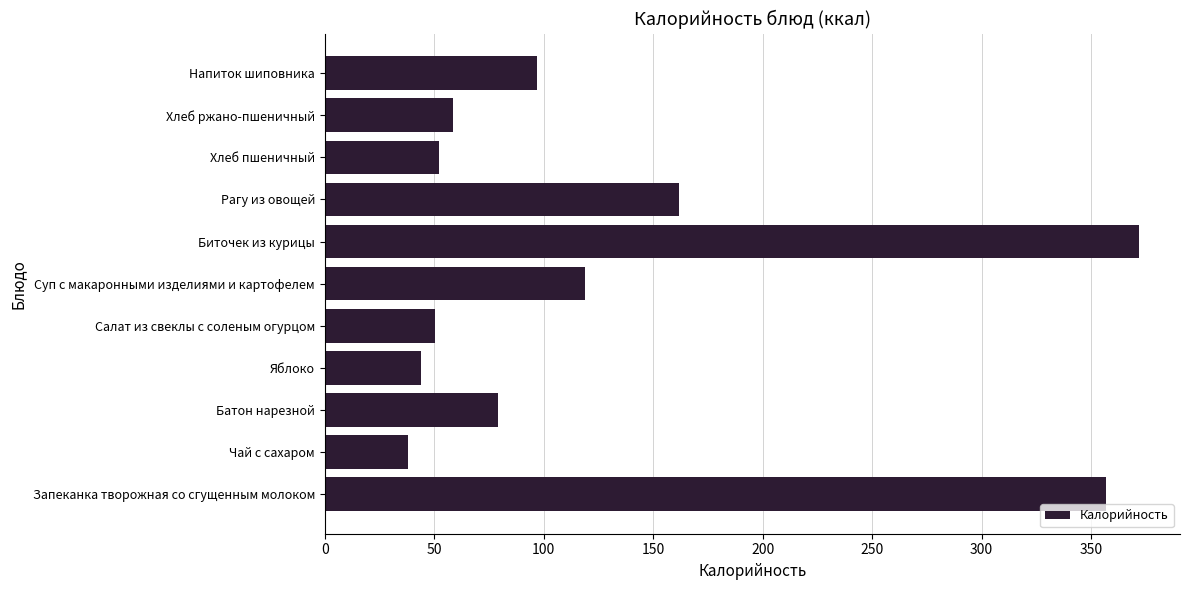

At which label is the value closest to 205?

Рагу из овощей